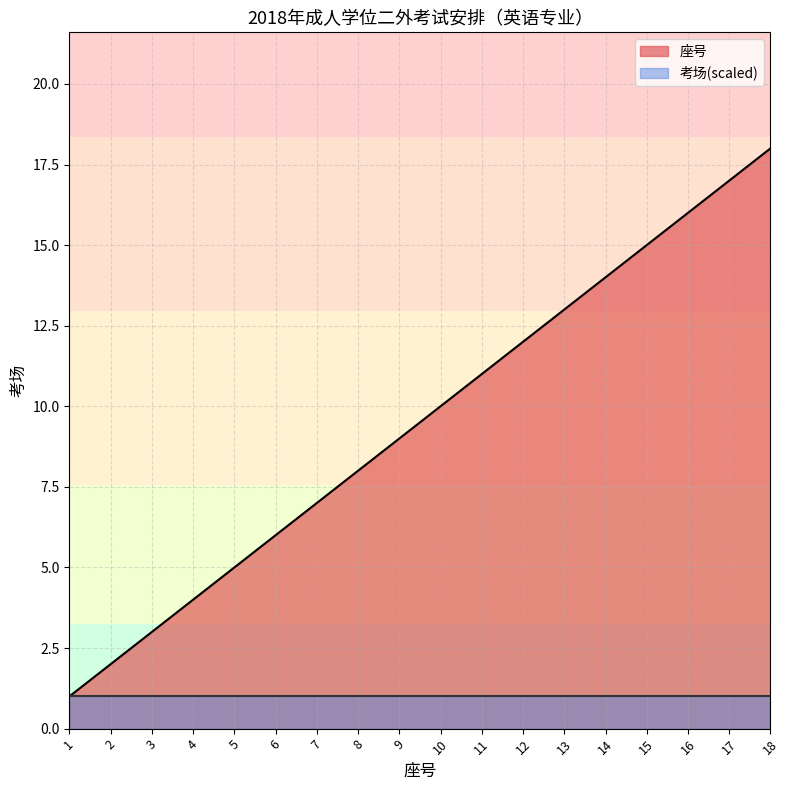

Reading left to right, list all the values displayed in this chart.

1	2	3	4	5	6	7	8	9	10	11	12	13	14	15	16	17	18